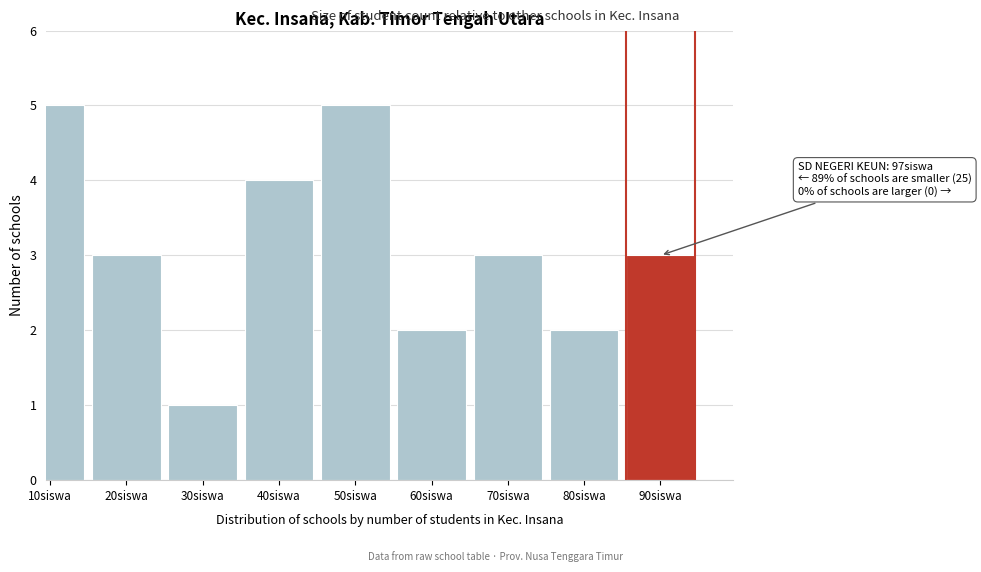

Reading left to right, what are all the values shown in this chart?

10siswa=5	20siswa=3	30siswa=1	40siswa=4	50siswa=5	60siswa=2	70siswa=3	80siswa=2	90siswa=3